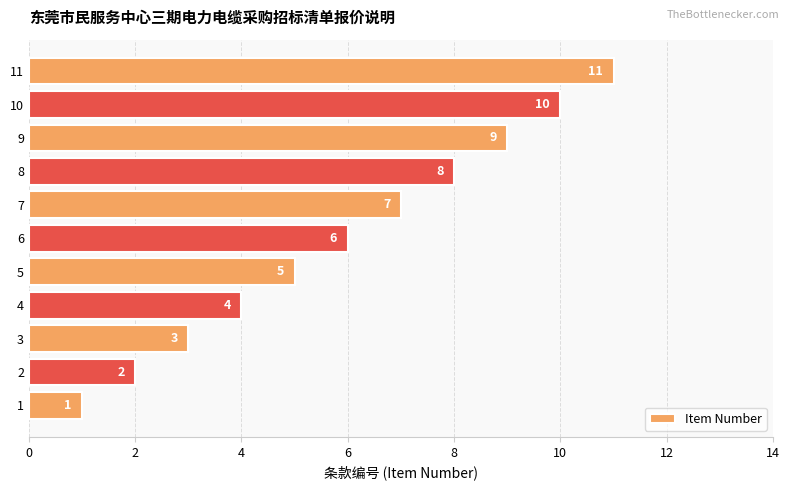

Rank the categories by value from lowest to highest.

1, 2, 3, 4, 5, 6, 7, 8, 9, 10, 11